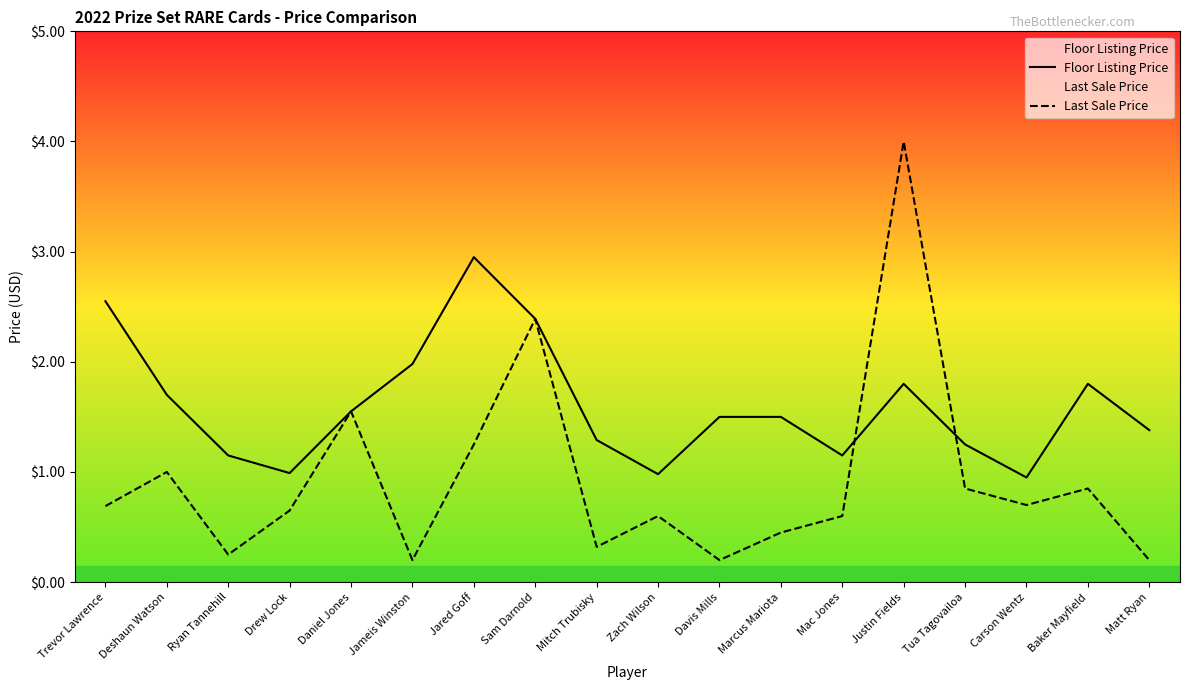

At which category is the sum across all series the highest?

Justin Fields